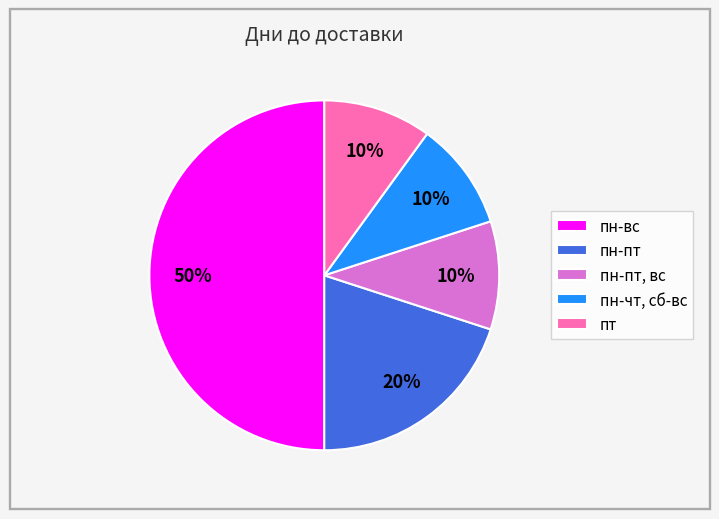

Do пн-пт and пн-вс together represent more than half of the pie?

Yes